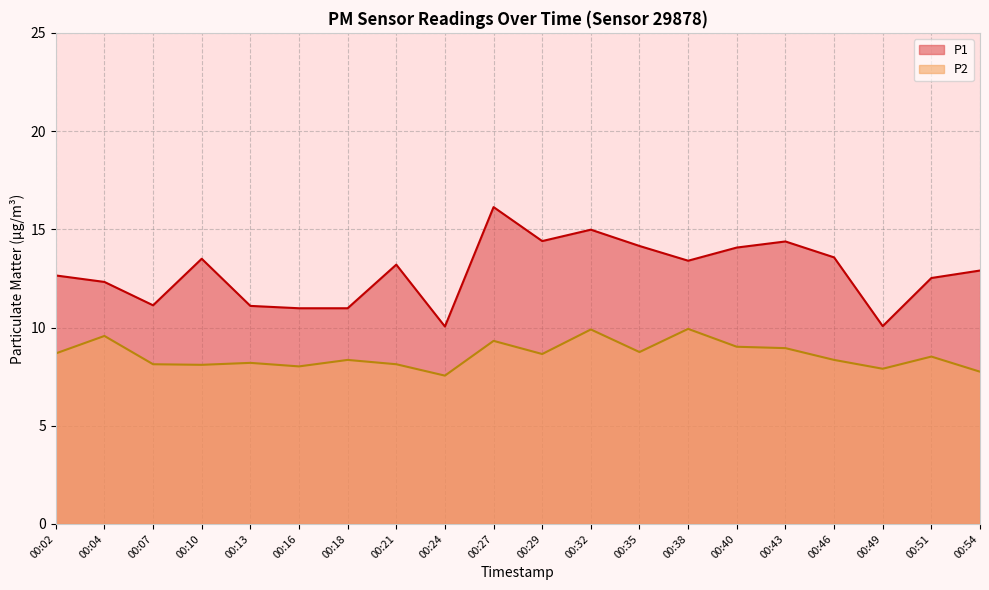

Reading left to right, list all the values displayed in this chart.

P1: 00:02=12.7	00:04=12.3	00:07=11.1	00:10=13.5	00:13=11.1	00:16=11.0	00:18=11.0	00:21=13.2	00:24=10.1	00:27=16.1	00:29=14.4	00:32=15.0	00:35=14.2	00:38=13.4	00:40=14.1	00:43=14.4	00:46=13.6	00:49=10.1	00:51=12.5	00:54=12.9
P2: 00:02=8.7	00:04=9.6	00:07=8.1	00:10=8.1	00:13=8.2	00:16=8.0	00:18=8.3	00:21=8.1	00:24=7.5	00:27=9.3	00:29=8.7	00:32=9.9	00:35=8.8	00:38=9.9	00:40=9.0	00:43=8.9	00:46=8.3	00:49=7.9	00:51=8.5	00:54=7.8